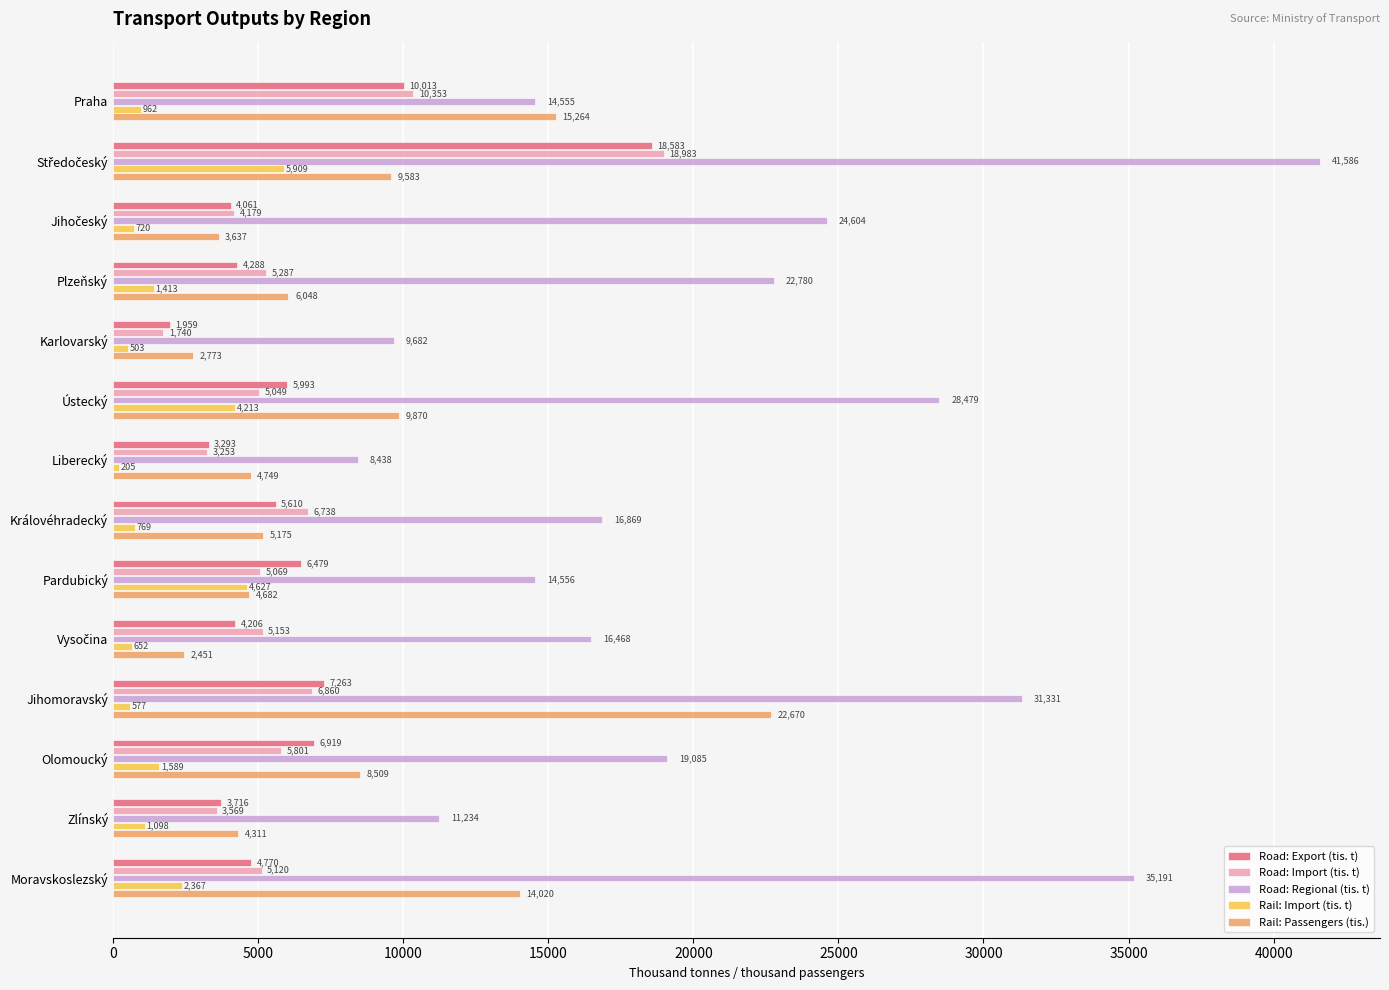

Which series changed the most between Královéhradecký and Pardubický?

Rail: Import (tis. t)